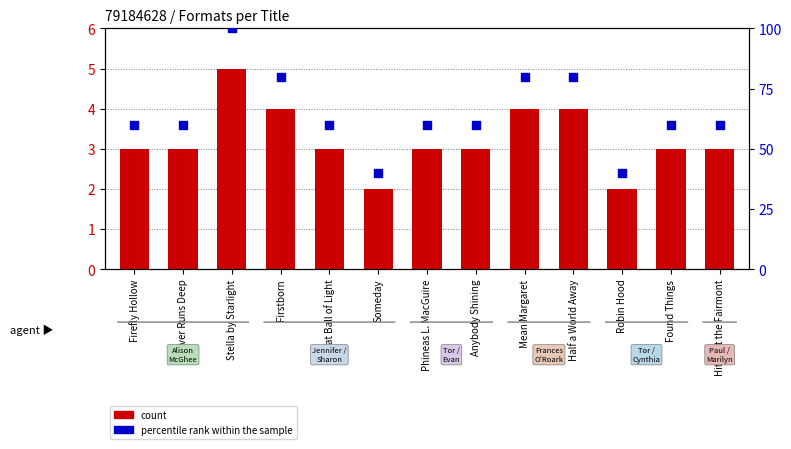

Which series contains the lowest Y value?

count